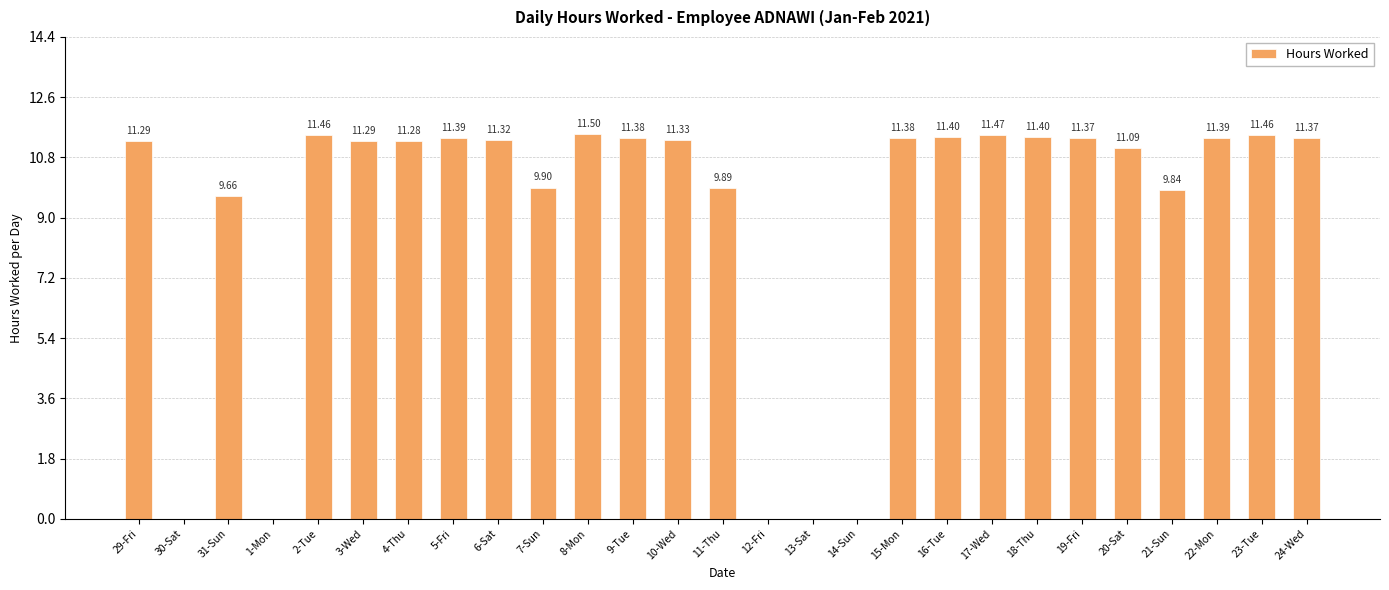

Are the bars grouped side by side (vs. stacked)?

No